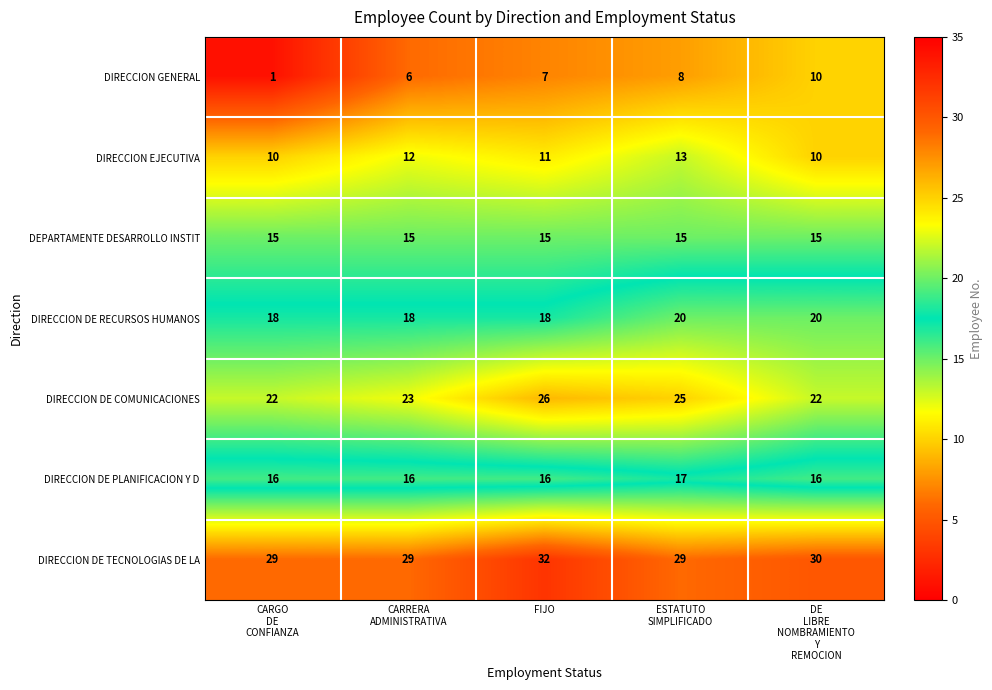

What is the average value of the DIRECCION EJECUTIVA series?

11